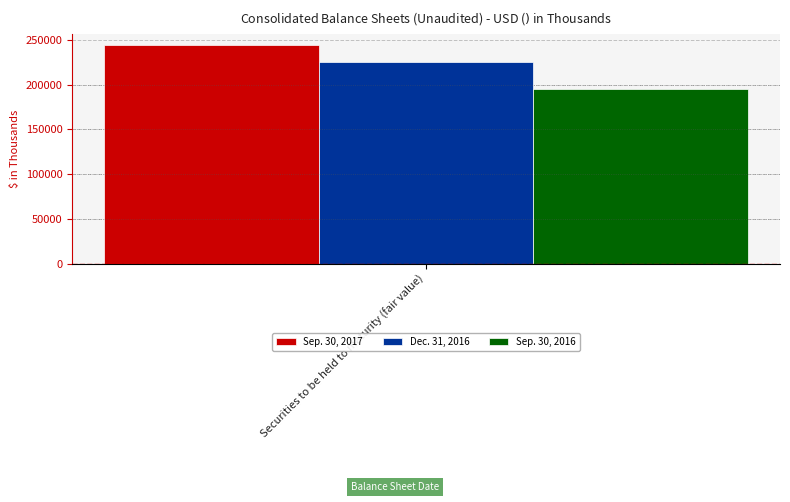

How many series are shown in this chart?

3